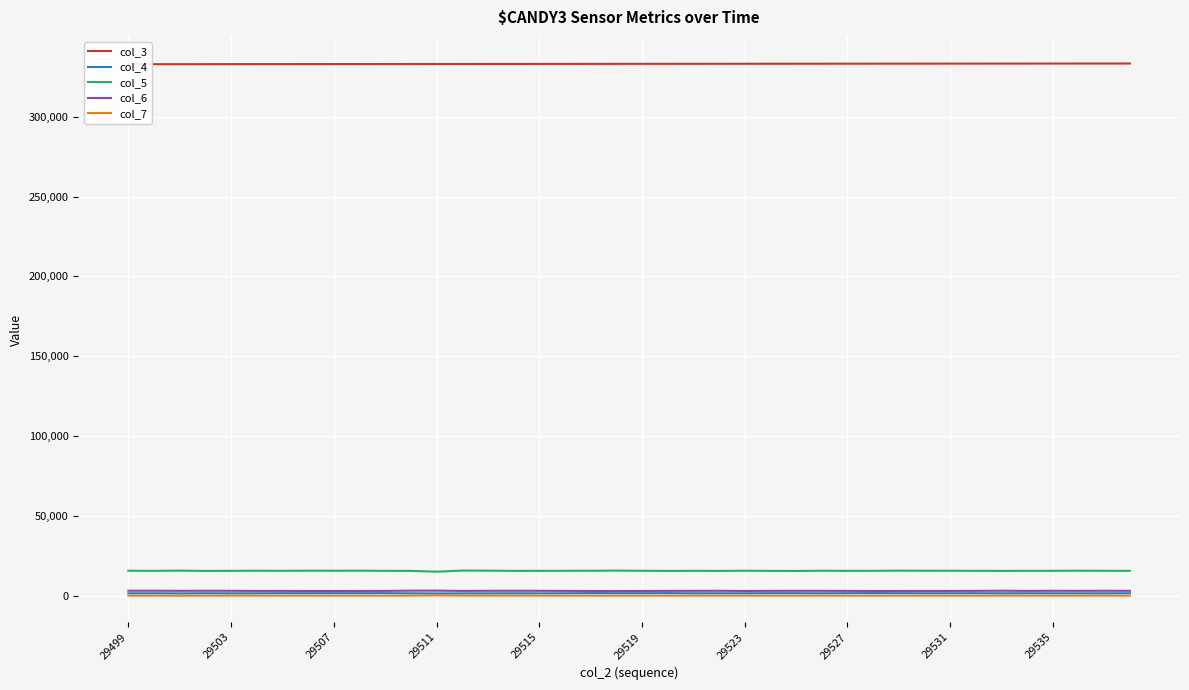

True or false: col_3 and col_7 cross at least once.

False